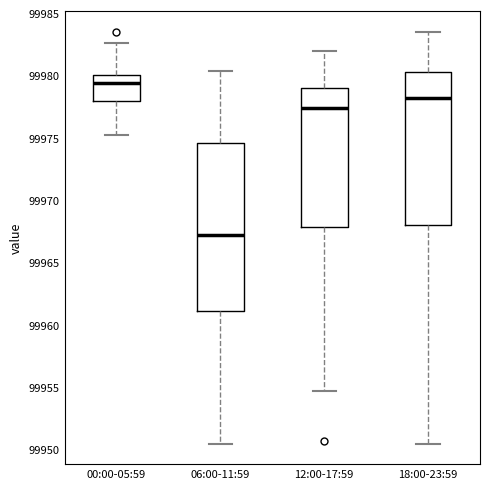

Reading left to right, transcribe this box plot: for each box, give where its median line is, the range the box spans, and where its two whiskers end, as read against the y-axis. The values are not printed on the chart, so give them approximately, as read against the axis.

00:00-05:59: median 99979.5, box 99978.0 to 99980.0, whiskers 99975.0 to 99982.5
06:00-11:59: median 99967.0, box 99961.0 to 99974.5, whiskers 99950.5 to 99980.5
12:00-17:59: median 99977.5, box 99968.0 to 99979.0, whiskers 99954.5 to 99982.0
18:00-23:59: median 99978.0, box 99968.0 to 99980.5, whiskers 99950.5 to 99983.5